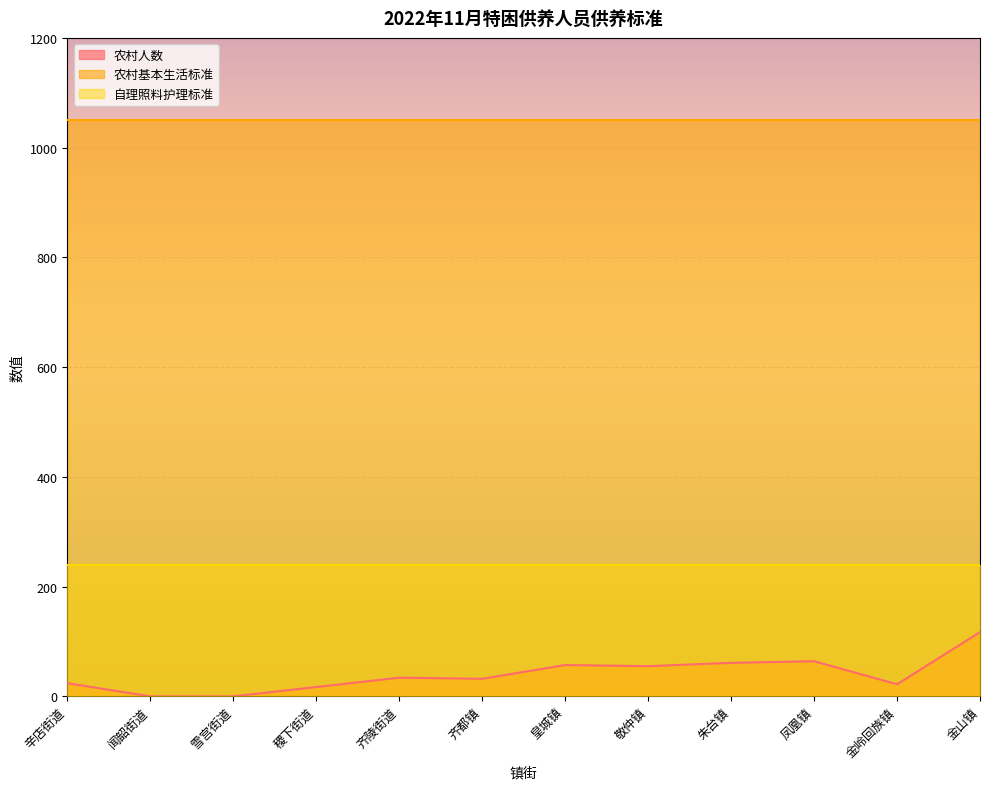

True or false: 自理照料护理标准 and 农村人数 cross at least once.

False